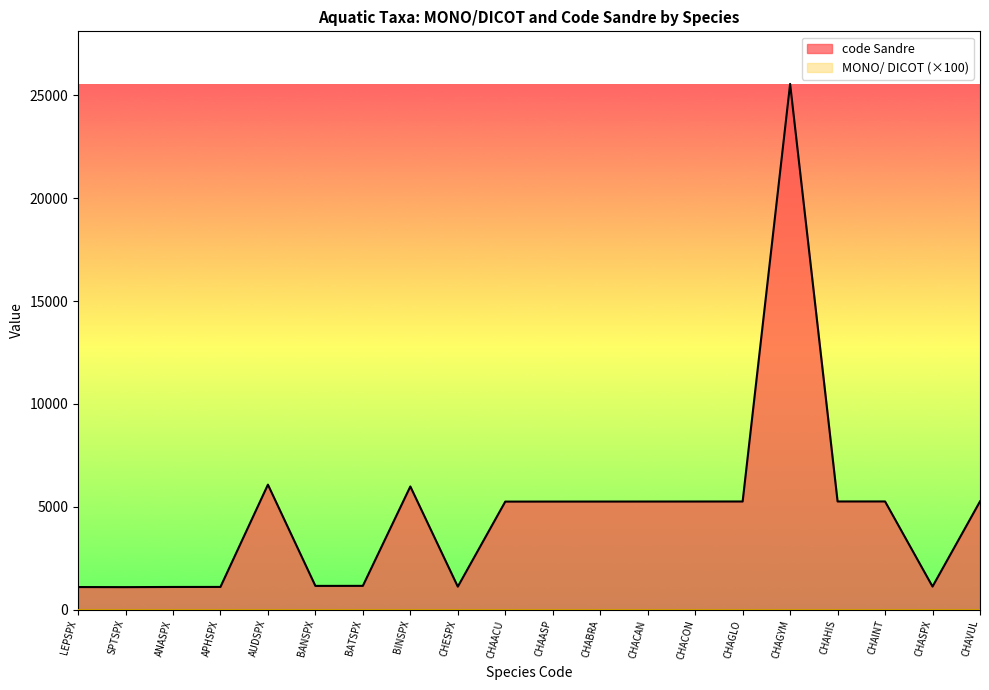

Count the number of categories in the chart.

20